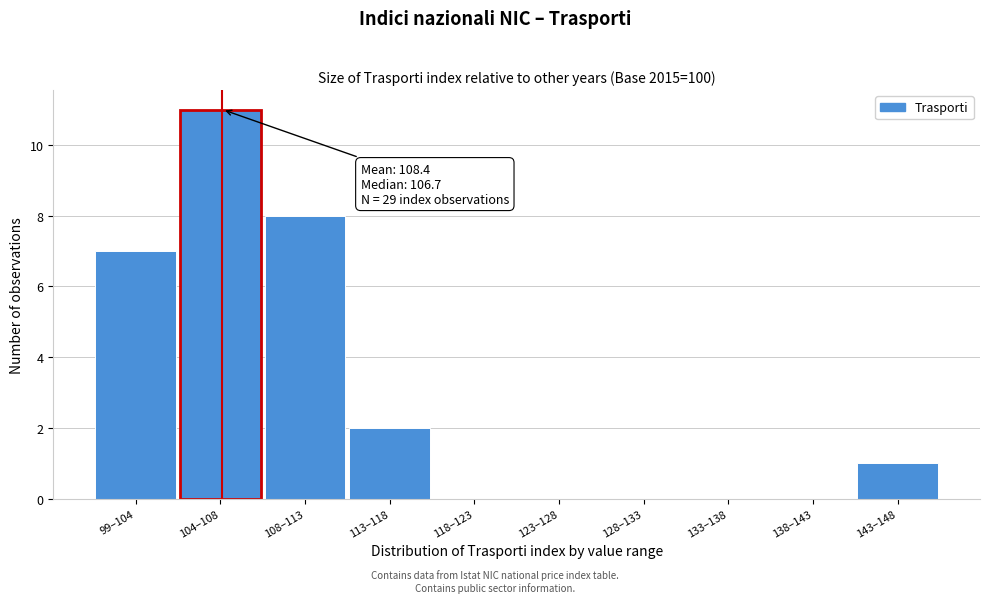

Reading left to right, list all the values displayed in this chart.

99–104=7	104–108=11	108–113=8	113–118=2	118–123=0	123–128=0	128–133=0	133–138=0	138–143=0	143–148=1